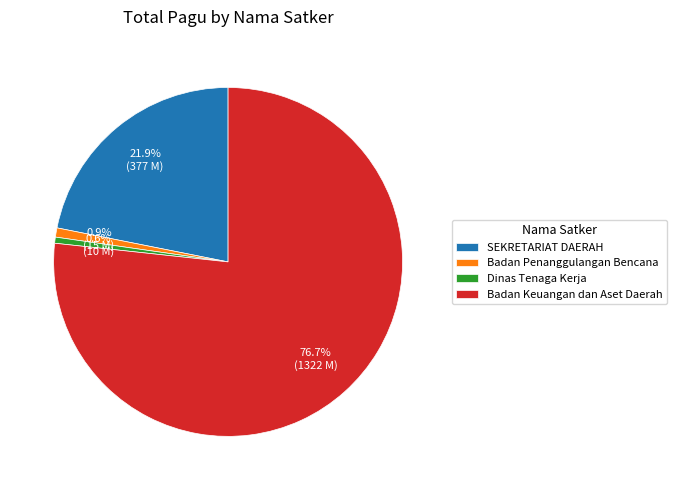

What is the largest slice in the pie chart?

Badan Keuangan dan Aset Daerah